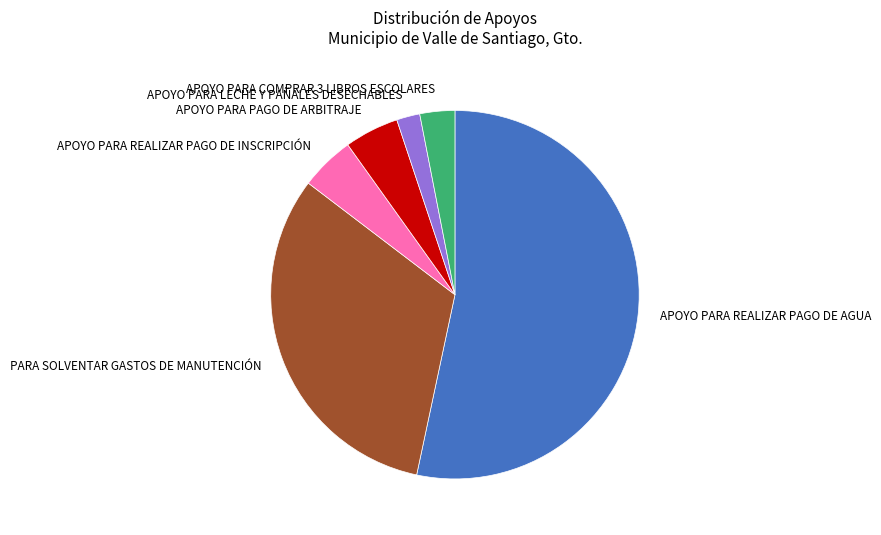

Which slice is the smallest?

APOYO PARA LECHE Y PAÑALES DESECHABLES